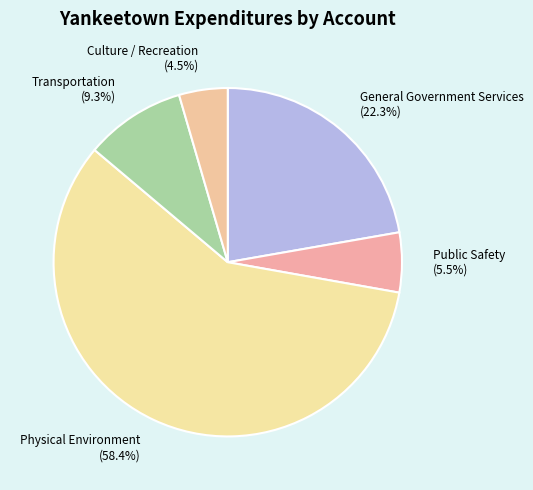

Is there a majority slice in this chart?

Yes